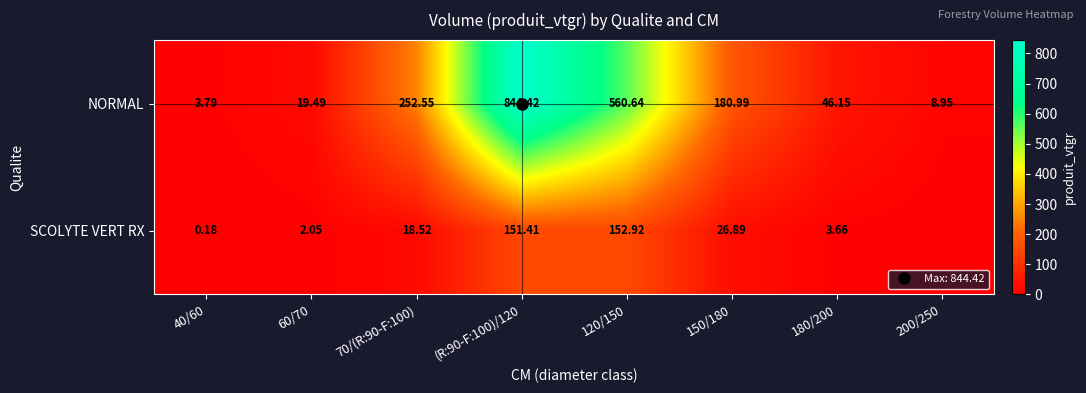

What is the total value across all series at 120/150?

713.6